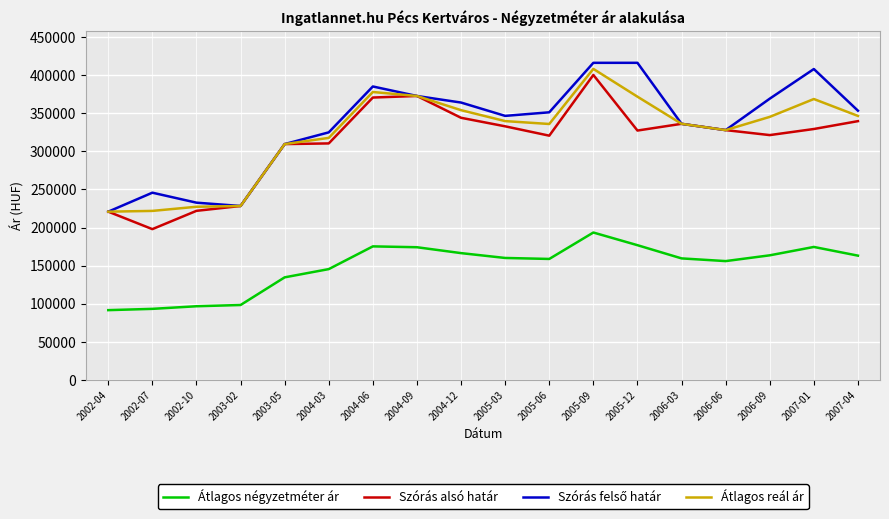

Which series has the widest spread of values?

Szórás alsó határ